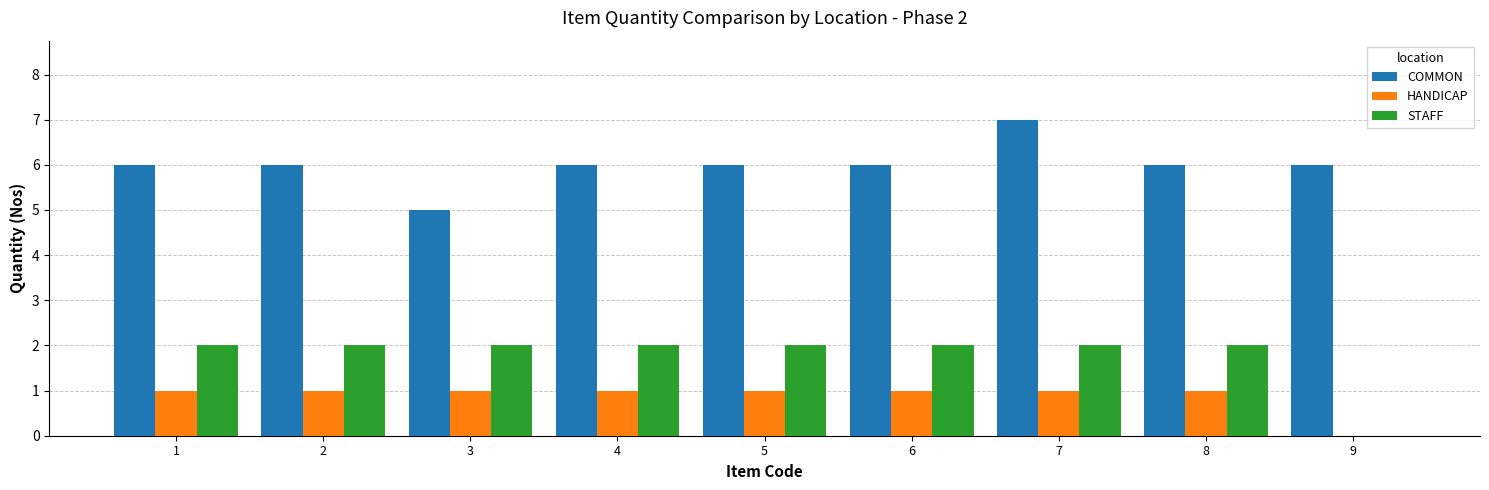

At which category is the sum across all series the highest?

7